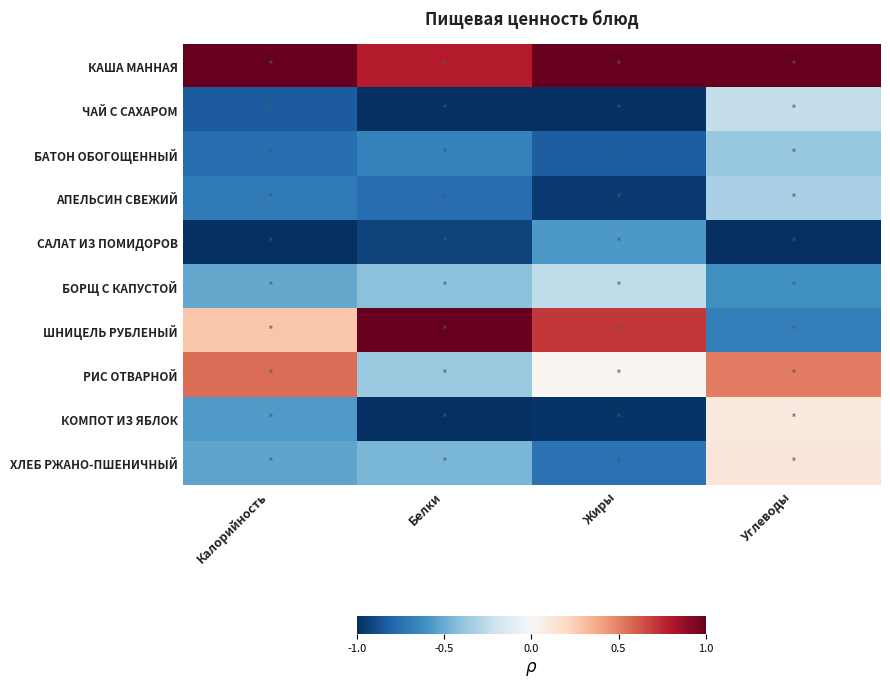

What is the difference between the highest and lowest values at Жиры?

2.0